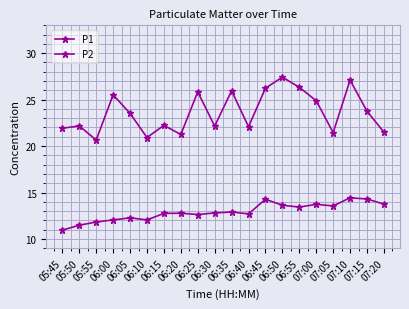

Which series has the largest total across all categories?

P1